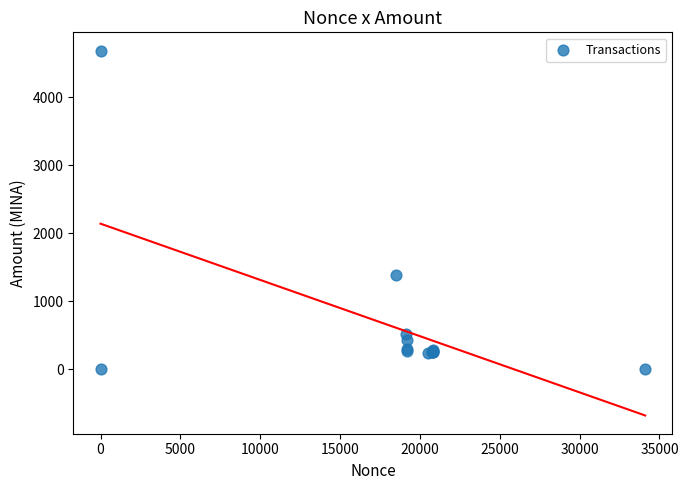

What Y value in the scatter plot is closest to 2348?

1383.3